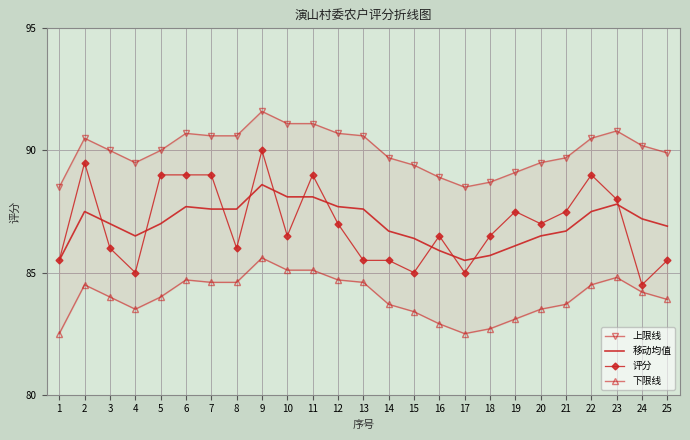

True or false: 移动均值 has a value of 132.3 at 25.

False